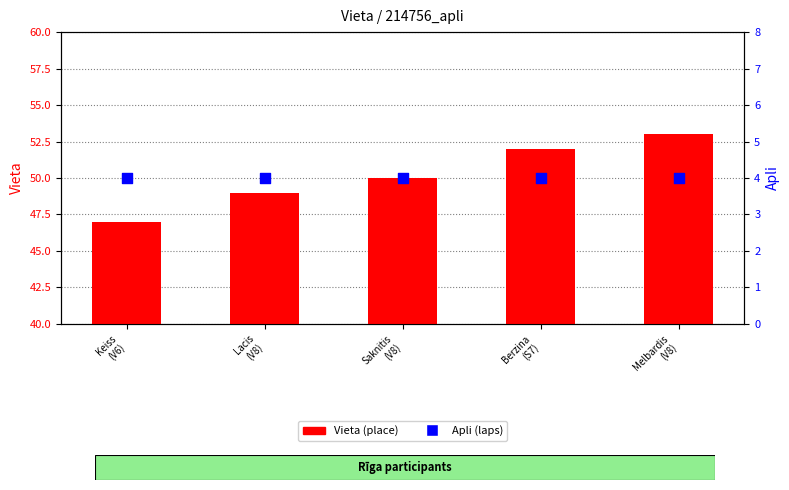

What are all the series names shown in the legend?

Vieta (place), Apli (laps)